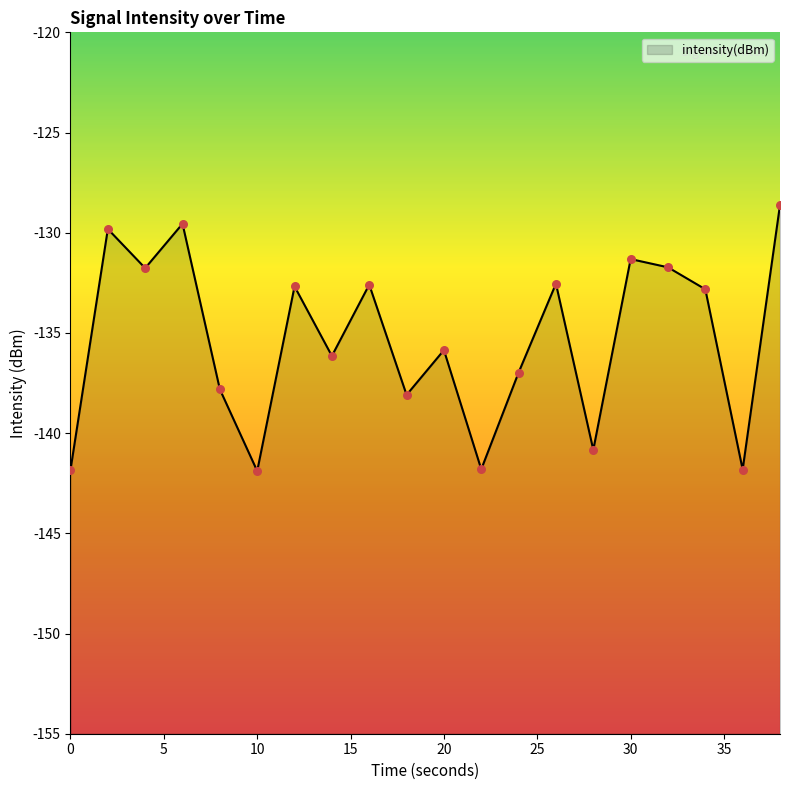

Between 28 and 6, which is larger?

6